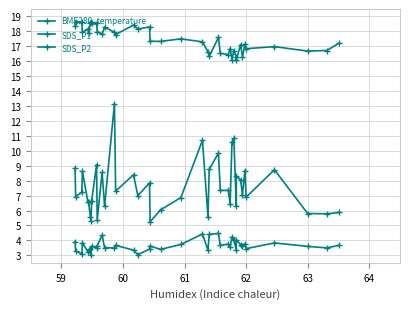

What is the value of the SDS_P2 point at the 40th from the left?

3.7